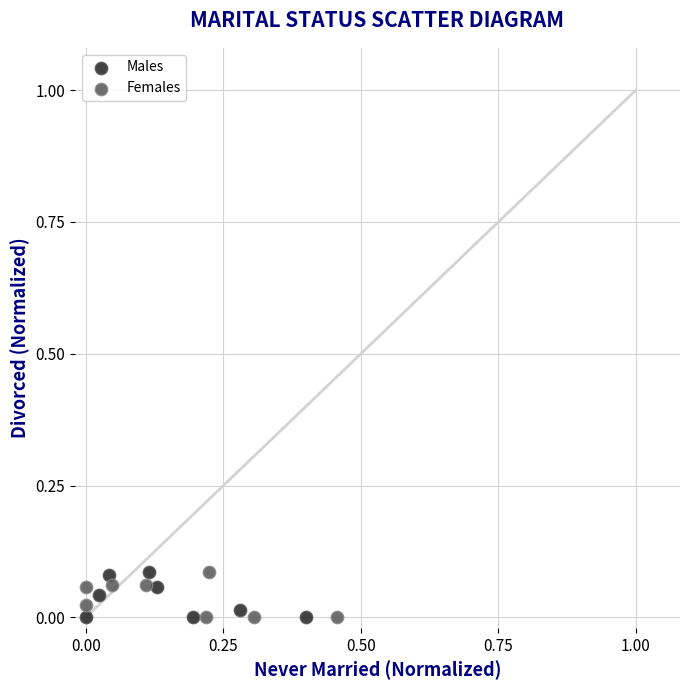

What are all the series names shown in the legend?

Males, Females